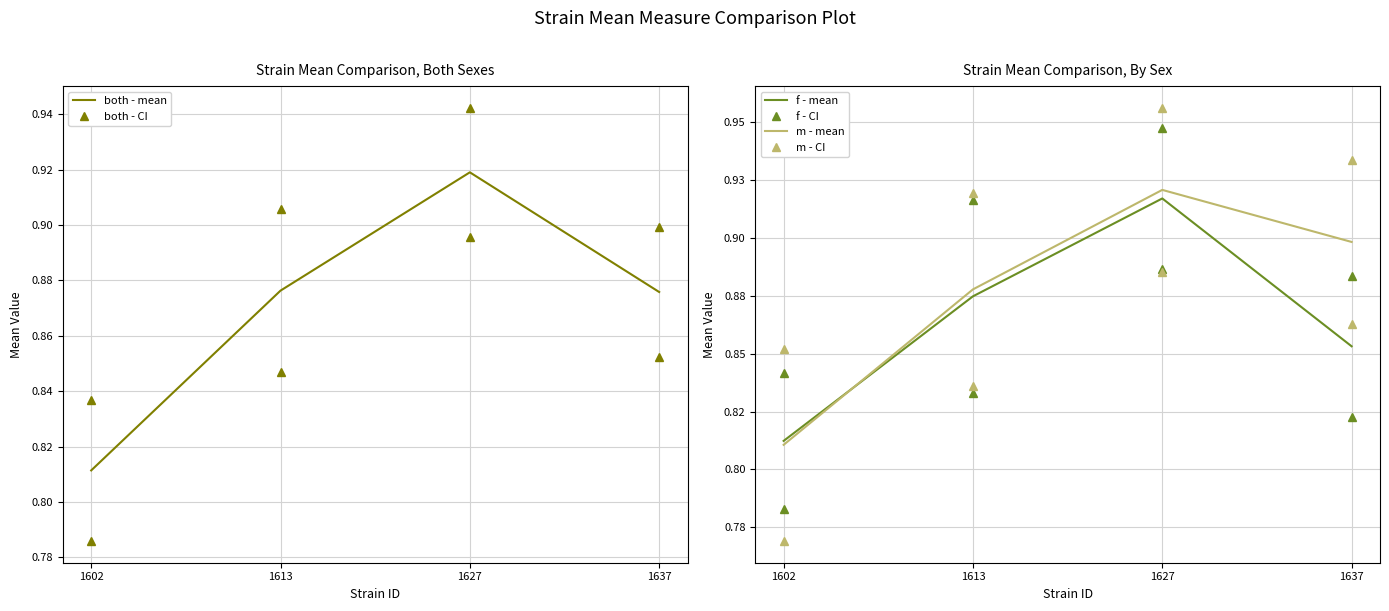

True or false: f - mean and both - CI intersect in this chart.

False